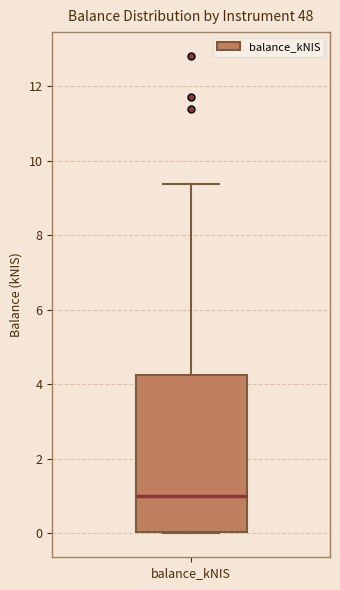

Where does the median line of the box for balance_kNIS sit on the y-axis? The values are not printed on the chart, so give them approximately, as read against the axis.

1.0